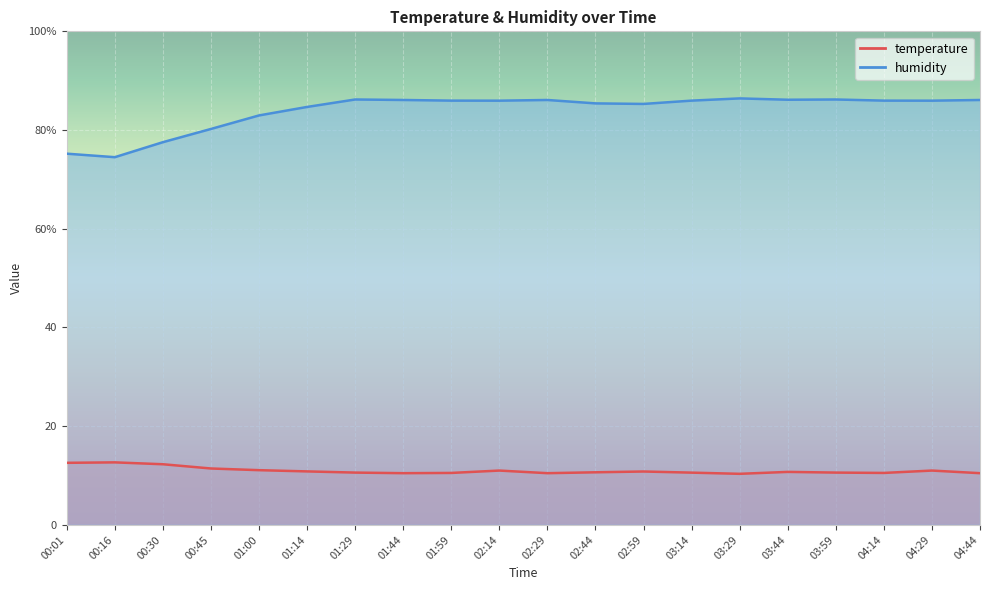

At how many categories does at least one series exceed 66?

20